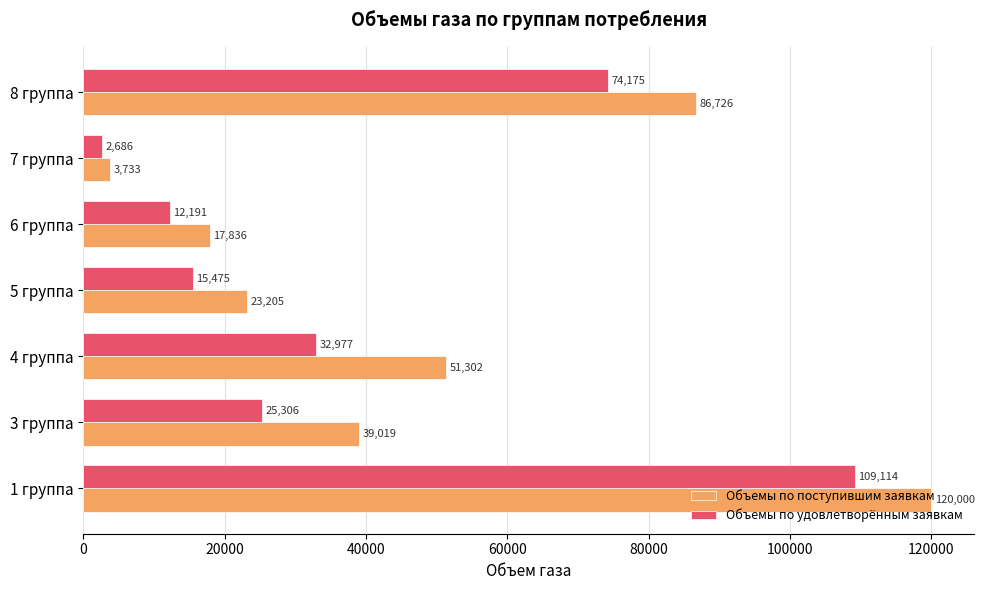

Where is Объемы по поступившим заявкам nearest to the value 61866?

4 группа